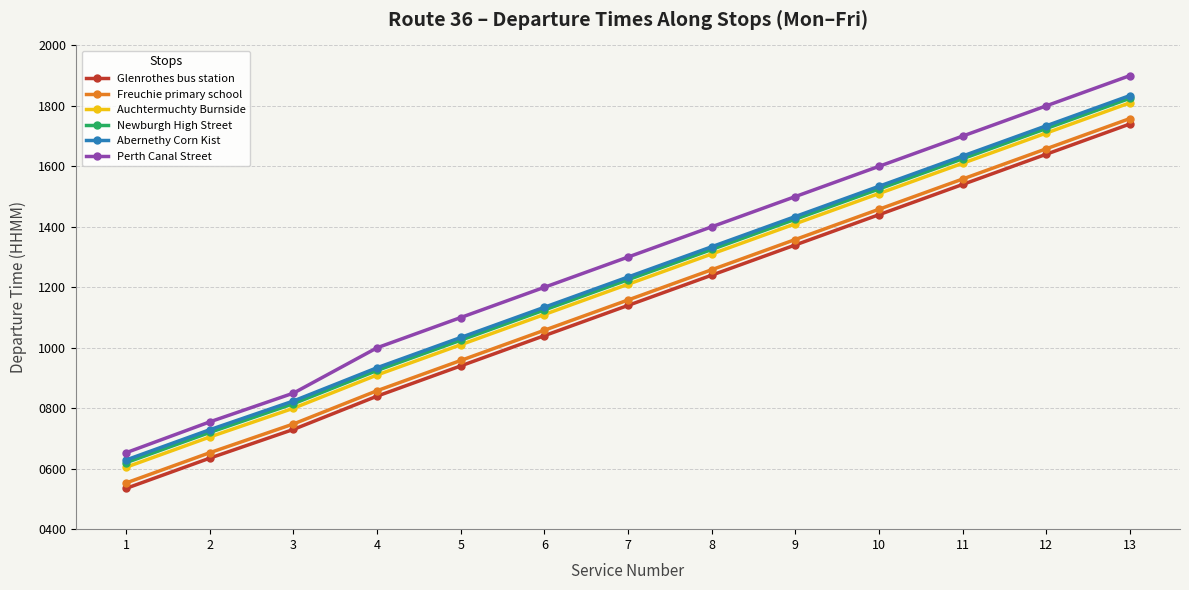

At which label does Glenrothes bus station reach its minimum?

1